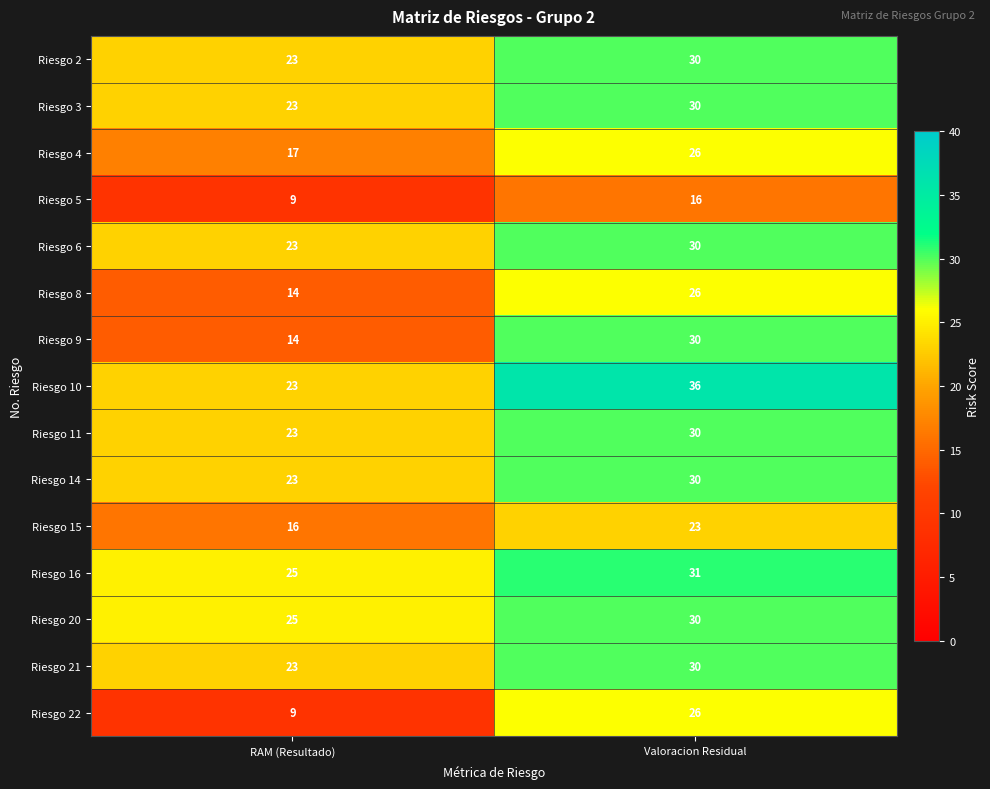

At which label is Riesgo 6 closest to 26?

RAM (Resultado)